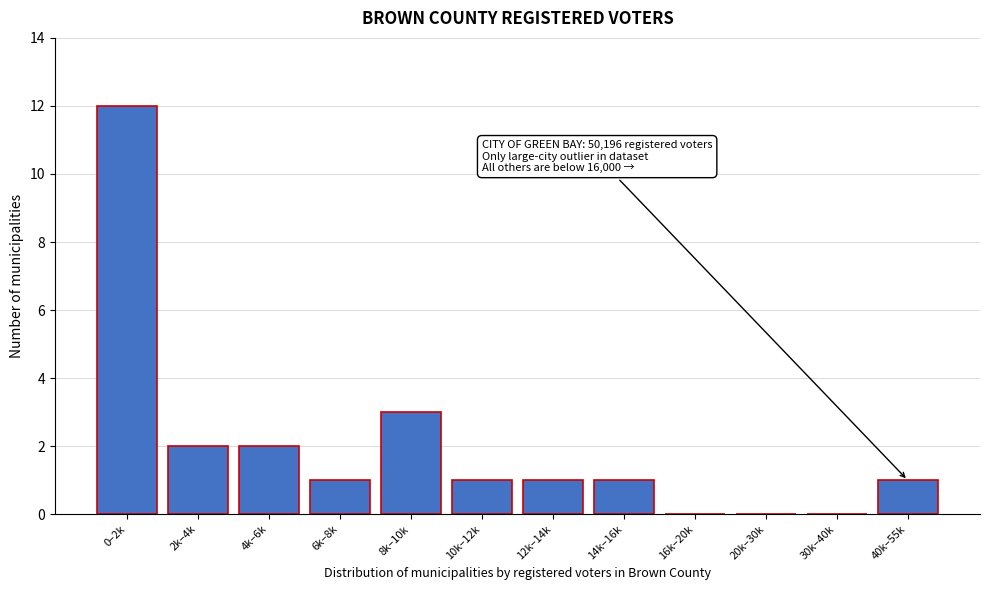

Reading left to right, what are all the values shown in this chart?

0–2k=12	2k–4k=2	4k–6k=2	6k–8k=1	8k–10k=3	10k–12k=1	12k–14k=1	14k–16k=1	16k–20k=0	20k–30k=0	30k–40k=0	40k–55k=1